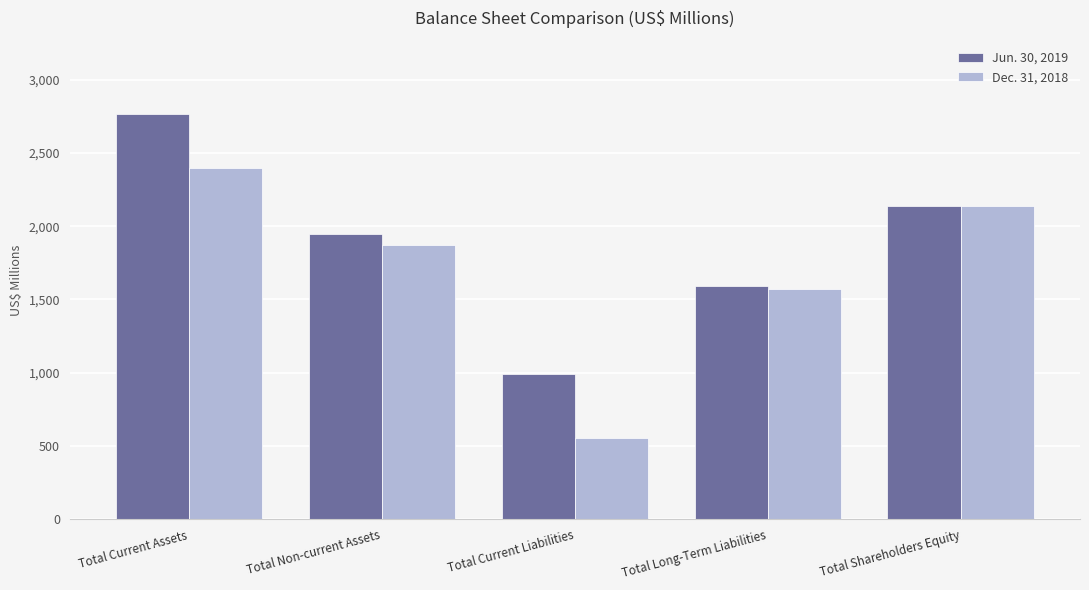

Are the bars grouped side by side (vs. stacked)?

Yes